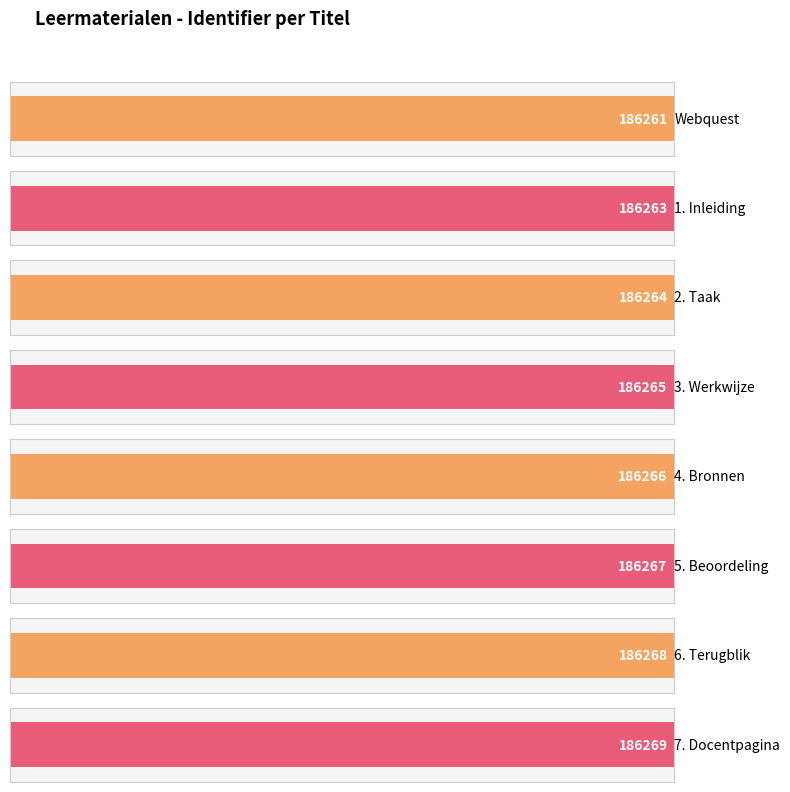

Is it true that the value at 3. Werkwijze is 277425?

False